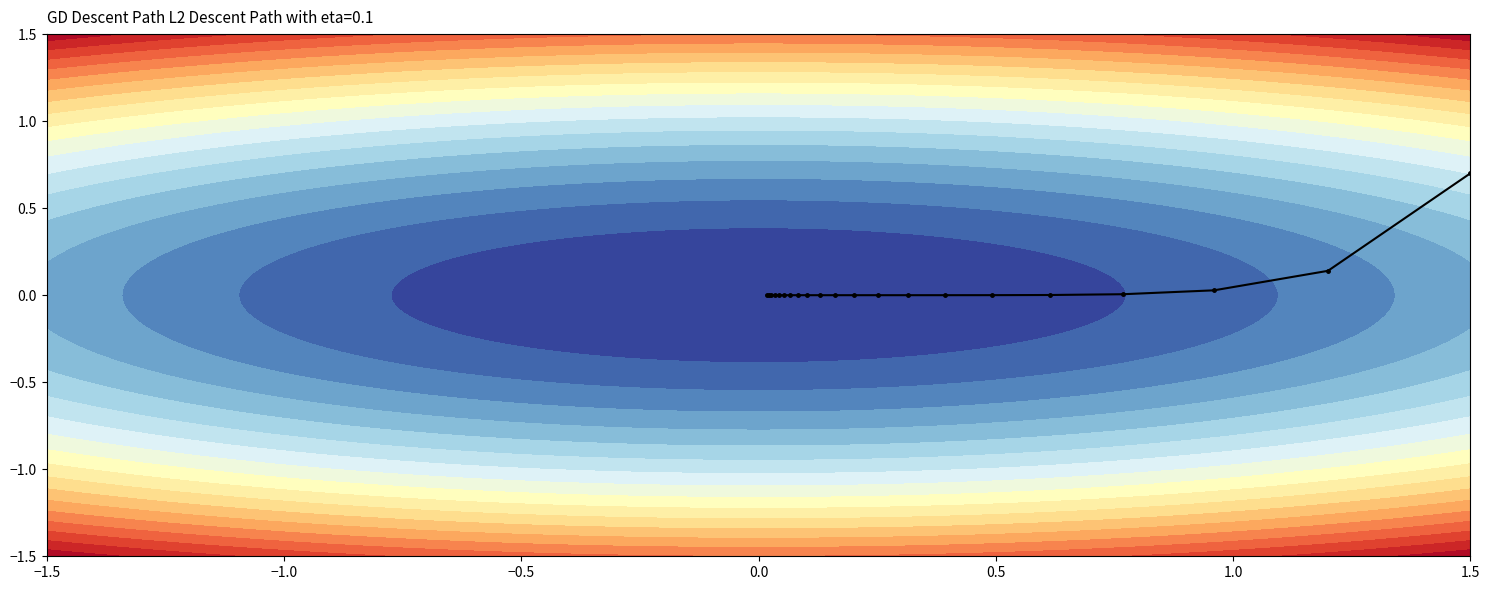

Count the number of data series in this chart.

2